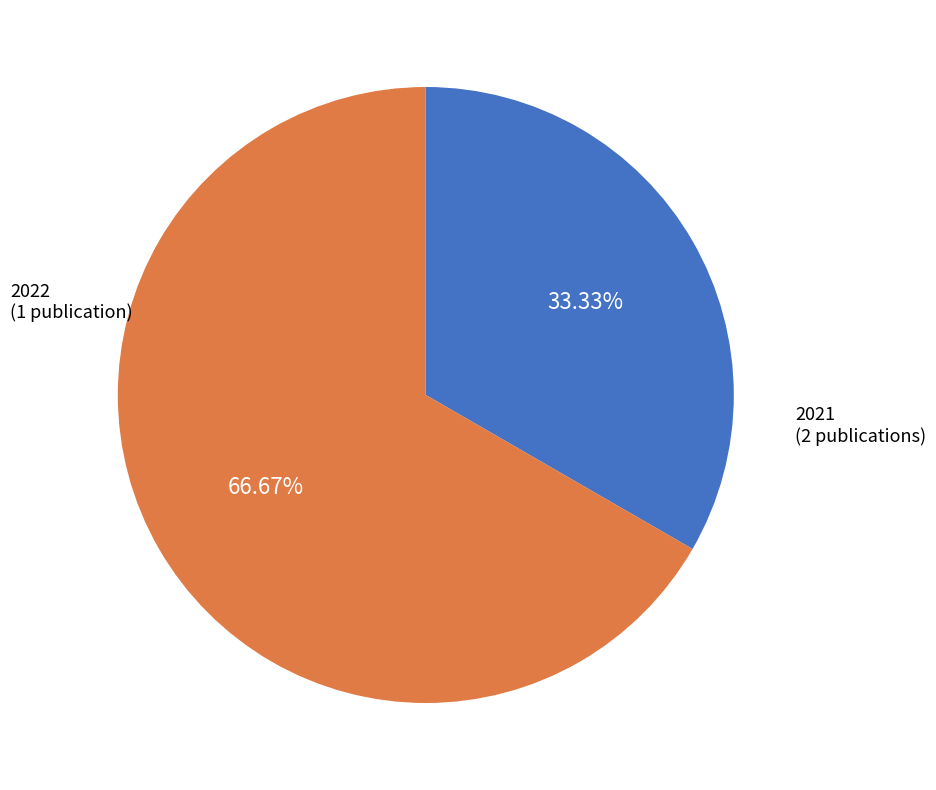

Rank the categories by value from lowest to highest.

2022, 2021